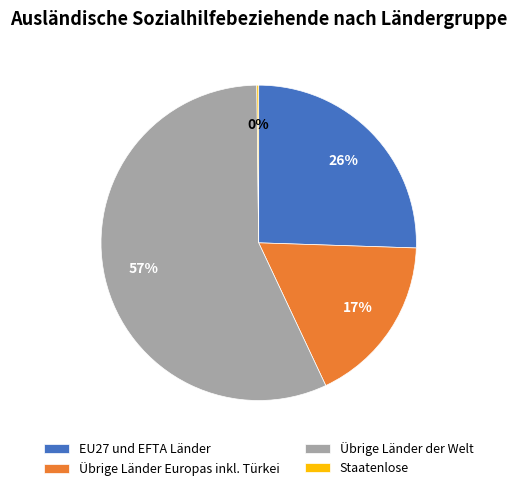

Approximately how many times larger is the value at Übrige Länder Europas inkl. Türkei compared to Übrige Länder der Welt?

0.3